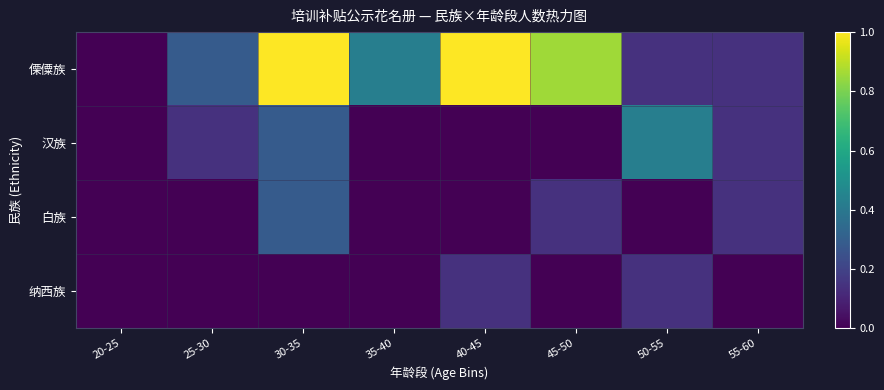

Reading right to left, list all the values displayed in this chart.

傈僳族: 55-60=0.1	50-55=0.1	45-50=0.9	40-45=1.0	35-40=0.4	30-35=1.0	25-30=0.3	20-25=0.0
汉族: 55-60=0.1	50-55=0.4	45-50=0.0	40-45=0.0	35-40=0.0	30-35=0.3	25-30=0.1	20-25=0.0
白族: 55-60=0.1	50-55=0.0	45-50=0.1	40-45=0.0	35-40=0.0	30-35=0.3	25-30=0.0	20-25=0.0
纳西族: 55-60=0.0	50-55=0.1	45-50=0.0	40-45=0.1	35-40=0.0	30-35=0.0	25-30=0.0	20-25=0.0